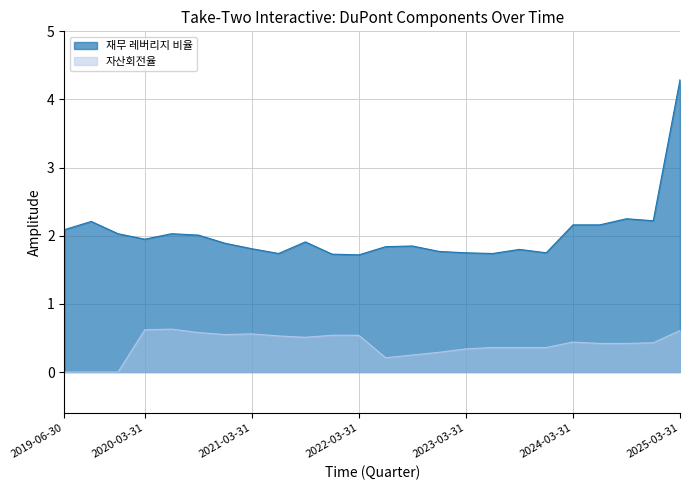

Reading right to left, list all the values displayed in this chart.

재무 레버리지 비율: 2025-03-31=4.3	2024-12-31=2.2	2024-09-30=2.2	2024-06-30=2.2	2024-03-31=2.2	2023-12-31=1.8	2023-09-30=1.8	2023-06-30=1.7	2023-03-31=1.8	2022-12-31=1.8	2022-09-30=1.9	2022-06-30=1.8	2022-03-31=1.7	2021-12-31=1.7	2021-09-30=1.9	2021-06-30=1.7	2021-03-31=1.8	2020-12-31=1.9	2020-09-30=2.0	2020-06-30=2.0	2020-03-31=1.9	2019-12-31=2.0	2019-09-30=2.2	2019-06-30=2.1
자산회전율: 2025-03-31=0.6	2024-12-31=0.4	2024-09-30=0.4	2024-06-30=0.4	2024-03-31=0.4	2023-12-31=0.4	2023-09-30=0.4	2023-06-30=0.4	2023-03-31=0.3	2022-12-31=0.3	2022-09-30=0.2	2022-06-30=0.2	2022-03-31=0.5	2021-12-31=0.5	2021-09-30=0.5	2021-06-30=0.5	2021-03-31=0.6	2020-12-31=0.6	2020-09-30=0.6	2020-06-30=0.6	2020-03-31=0.6	2019-12-31=0.0	2019-09-30=0.0	2019-06-30=0.0